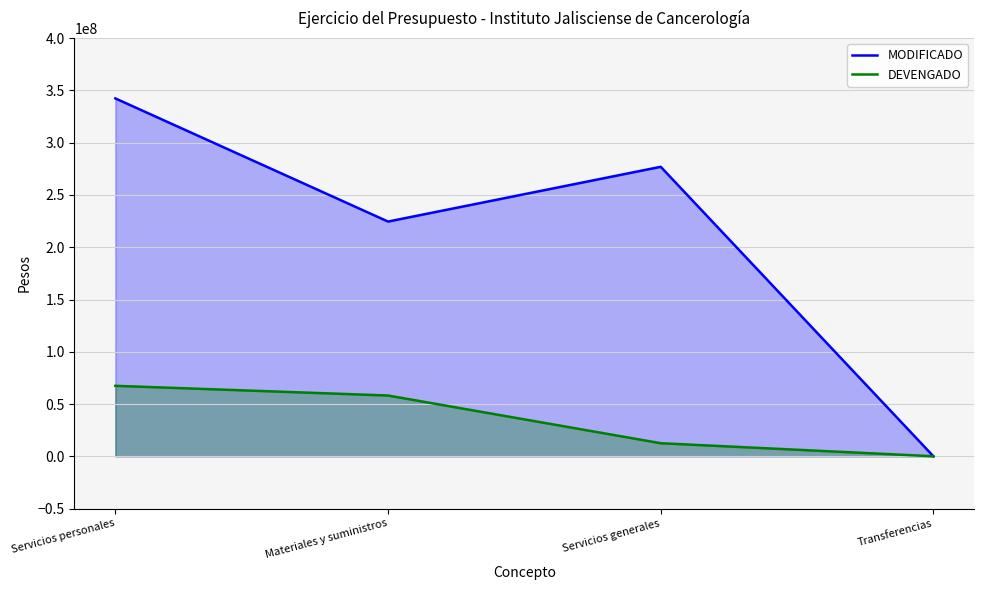

Reading left to right, transcribe all the data shown in this chart.

MODIFICADO: 342404573.0	224575443.0	276966731.0	0.0
DEVENGADO: 67415870.2	58139953.5	12502107.8	0.0